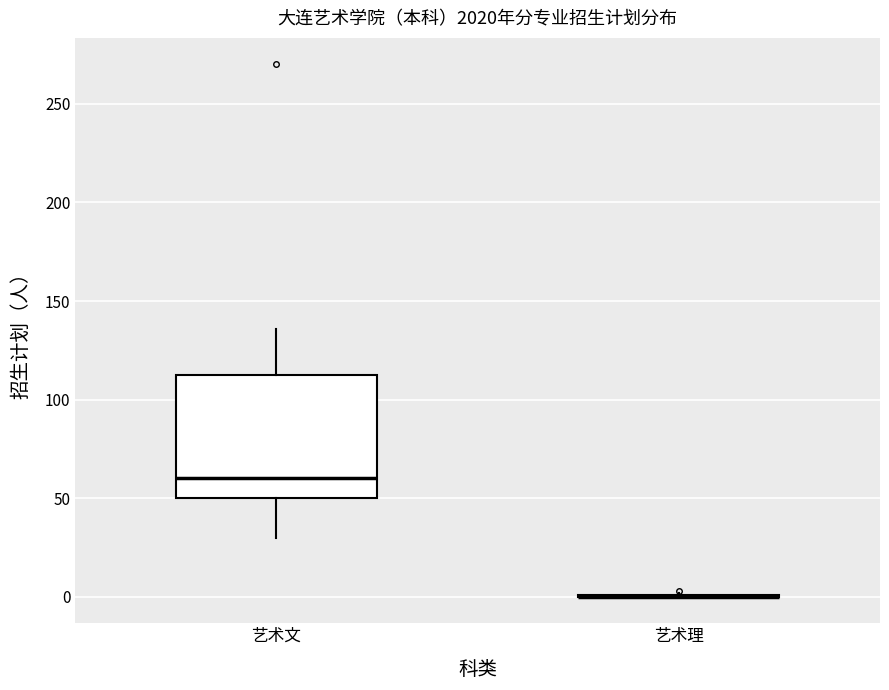

Reading left to right, transcribe this box plot: for each box, give where its median line is, the range the box spans, and where its two whiskers end, as read against the y-axis. The values are not printed on the chart, so give them approximately, as read against the axis.

艺术文: median 60, box 50 to 115, whiskers 30 to 135
艺术理: box collapsed to a line at 0, whiskers 0 to 0